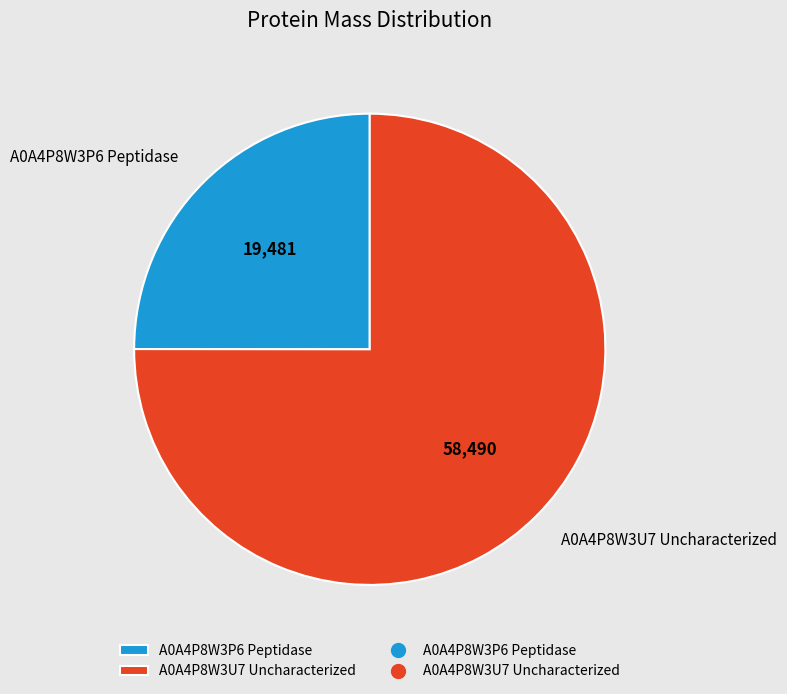

What is the smallest slice in the pie chart?

A0A4P8W3P6 Peptidase